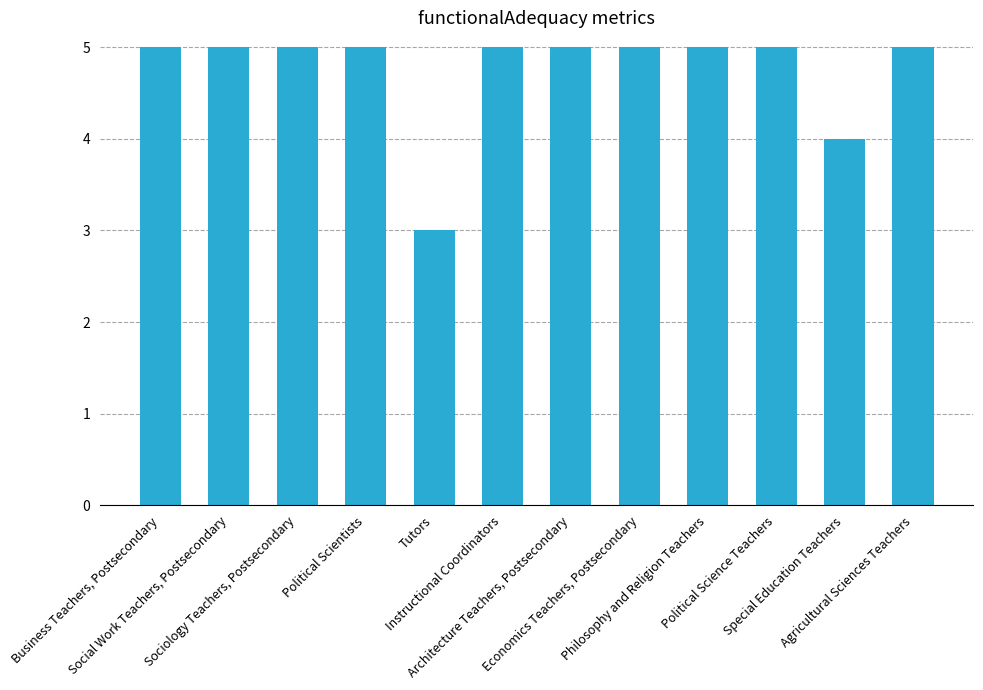

What is the difference between the maximum and minimum values?

2